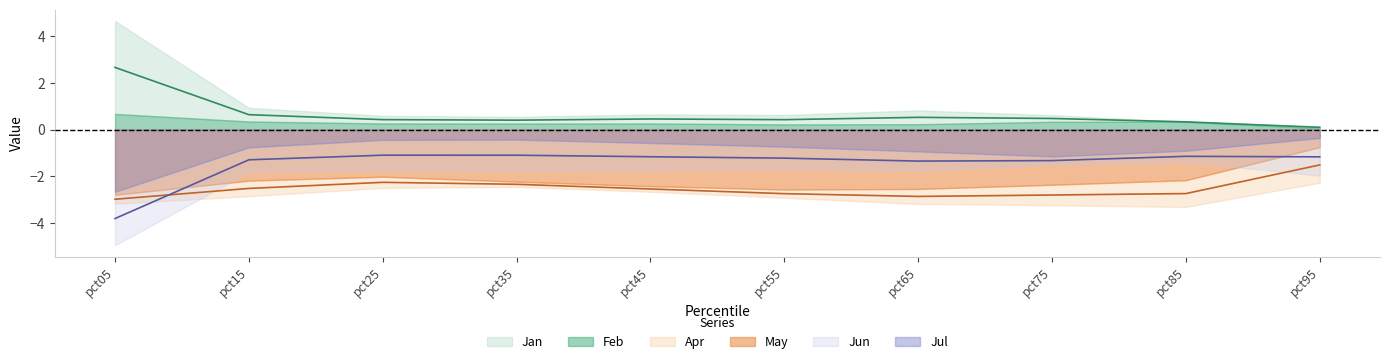

In Feb, how many points are higher than both neighbors (excluding endpoints)?

2